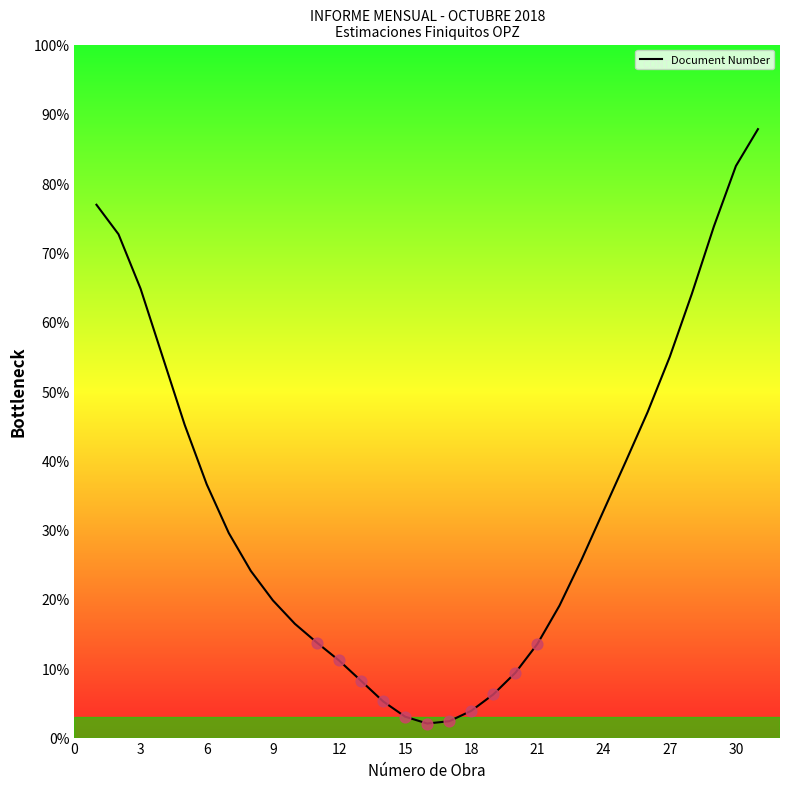

What is the minimum value shown in the chart?

2.0